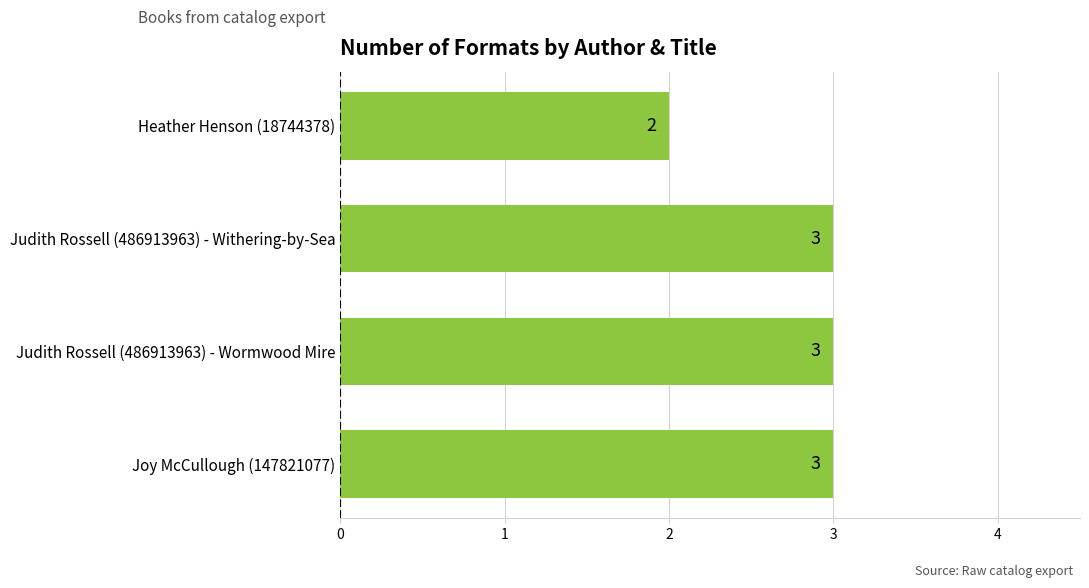

Reading top to bottom, what are all the values shown in this chart?

Heather Henson (18744378)=2	Judith Rossell (486913963) - Withering-by-Sea=3	Judith Rossell (486913963) - Wormwood Mire=3	Joy McCullough (147821077)=3